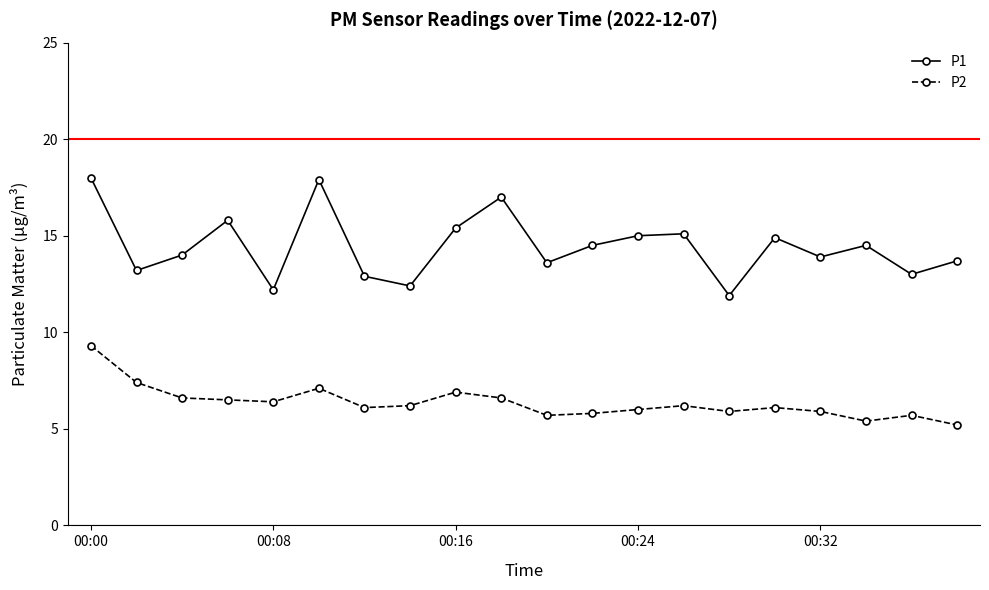

True or false: P1 and P2 cross at least once.

False